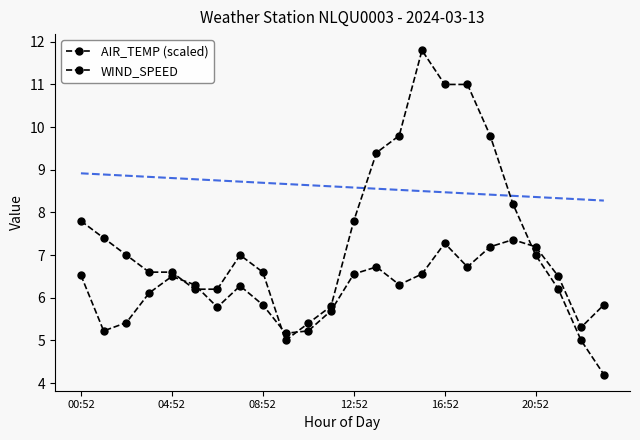

Which category has the lowest value in the AIR_TEMP (scaled) series?

23